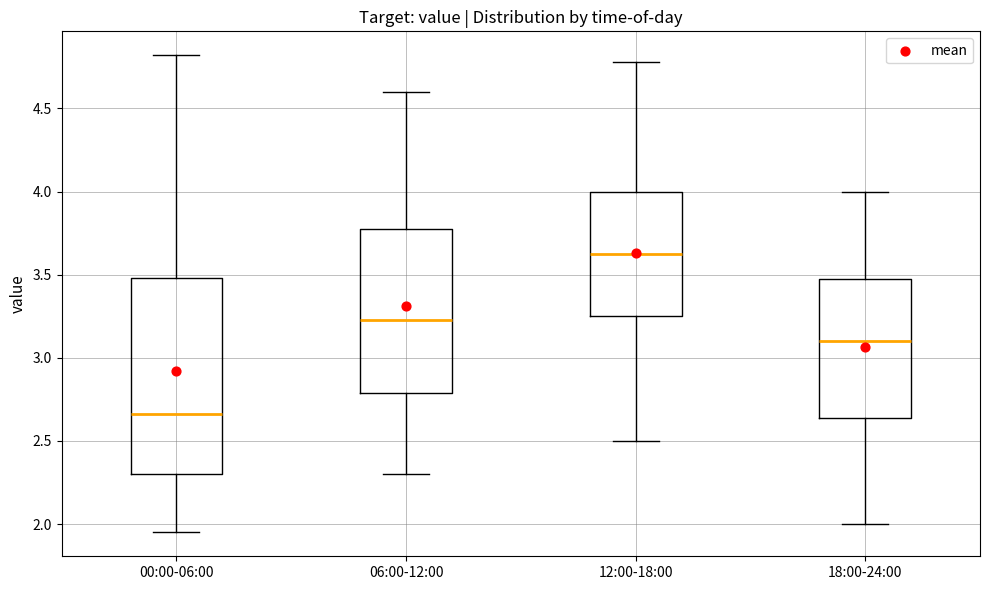

Which box has the lowest median line?

00:00-06:00